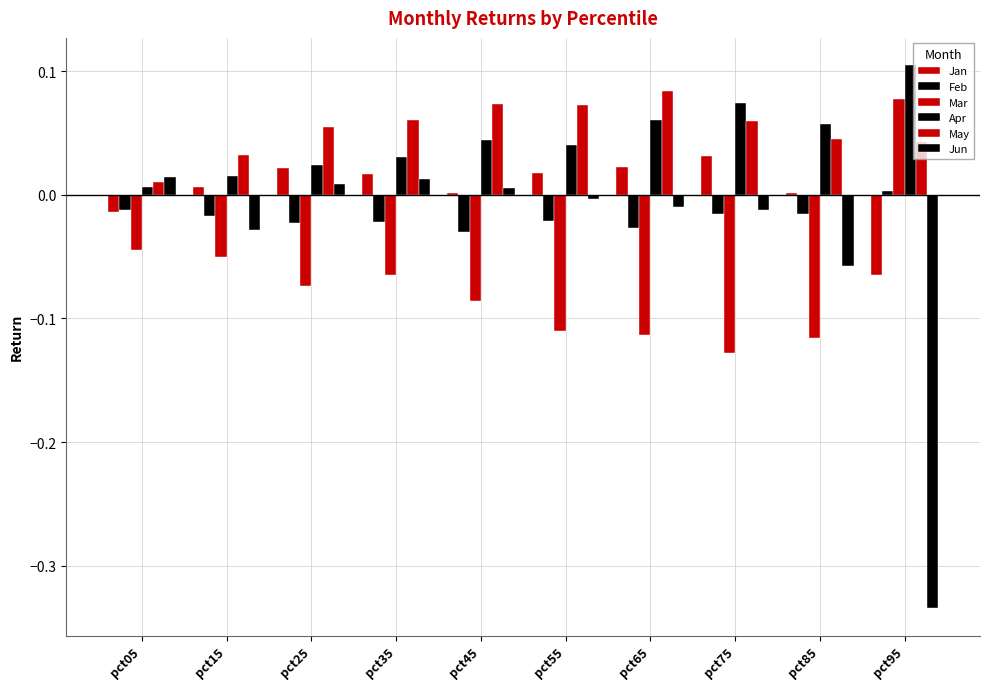

Does the chart contain stacked bars?

No